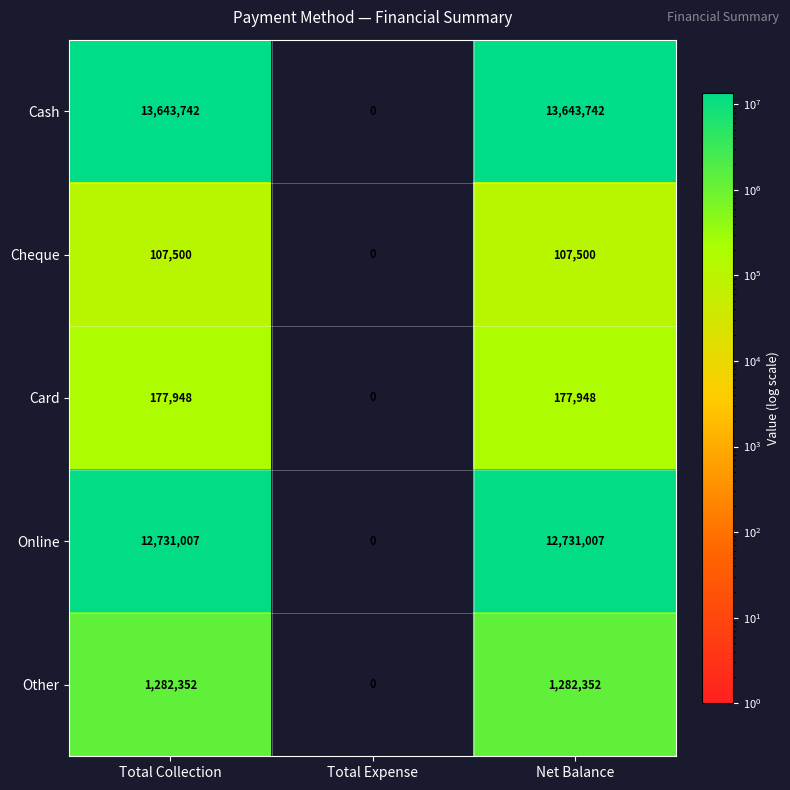

Which category has the lowest value across all series?

Total Expense